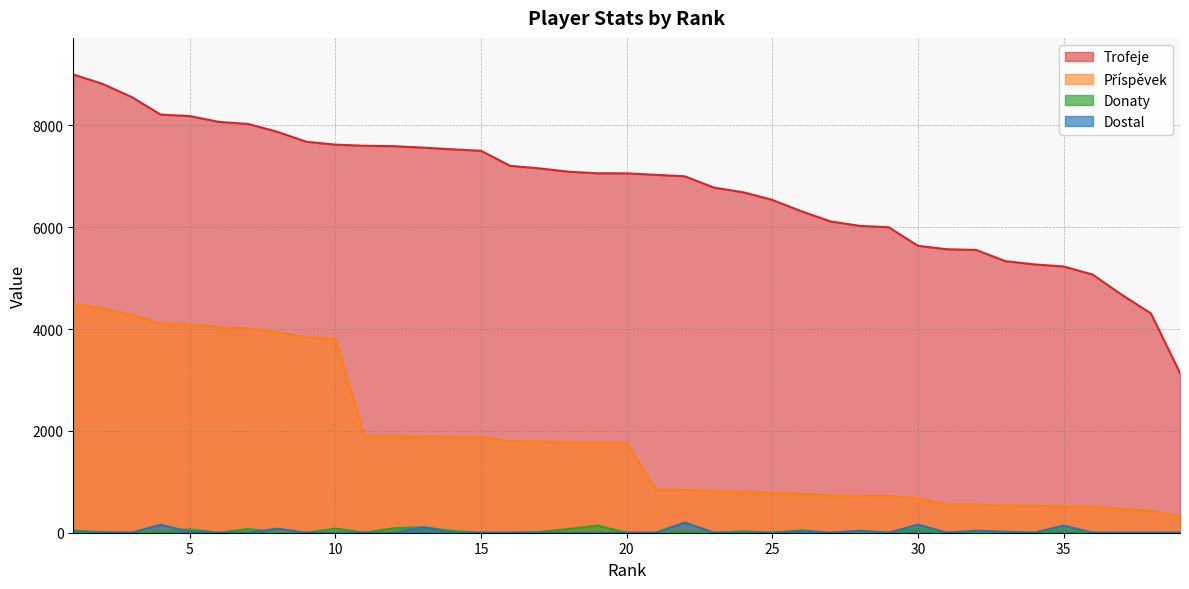

At which label does Příspěvek reach its peak?

1